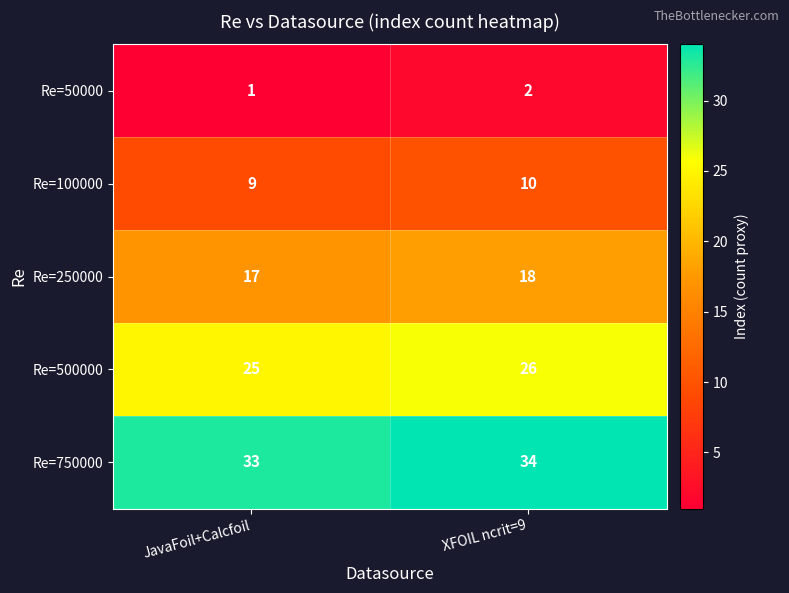

True or false: Re=50000 has a value of 3 at XFOIL ncrit=9.

False